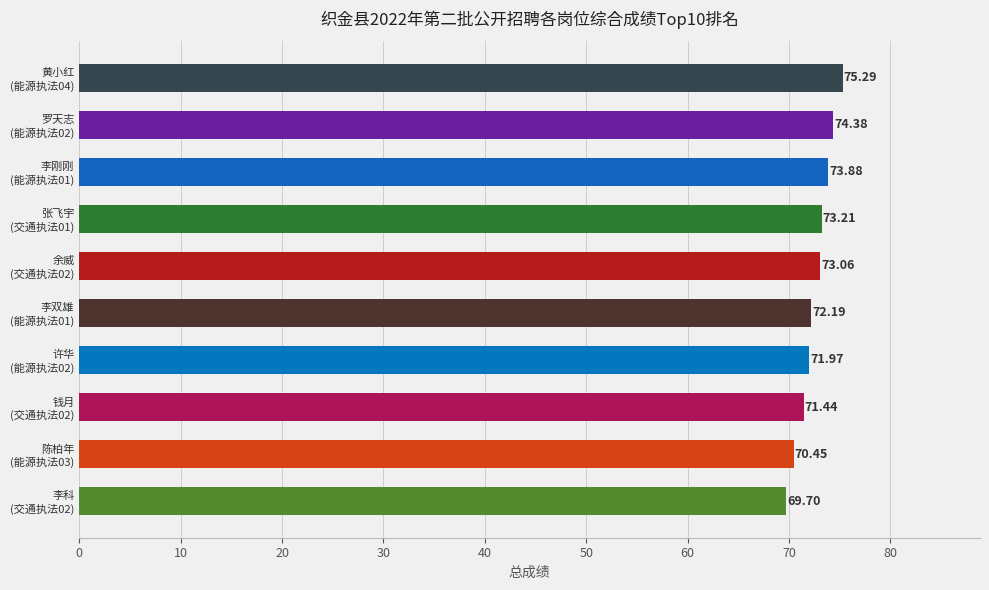

Are the bars horizontal?

Yes